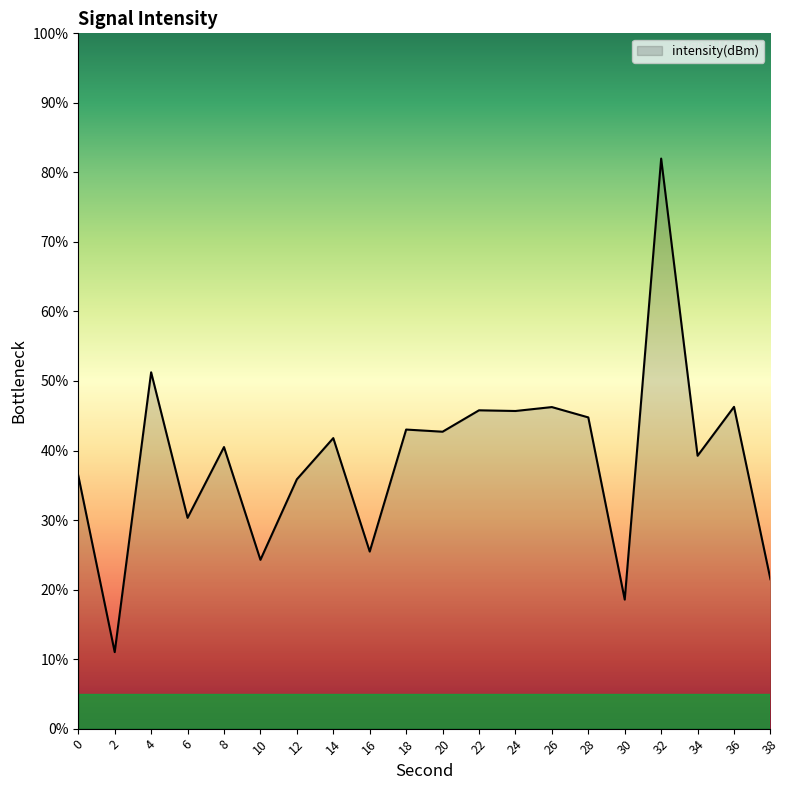

The value at 14 is 72.7. True or false?

False